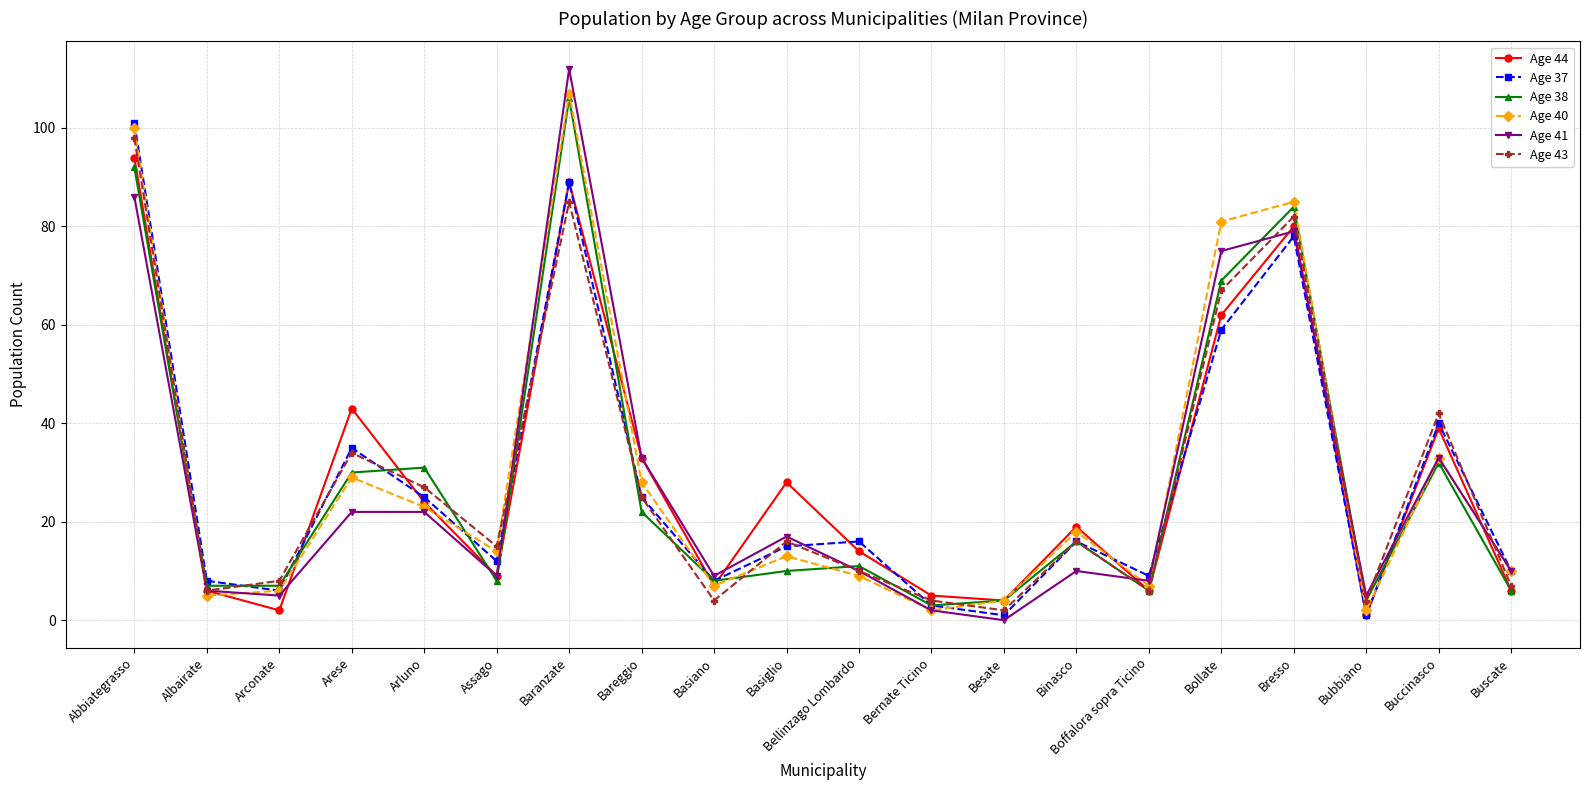

What is the total value across all series at Arluno?

152